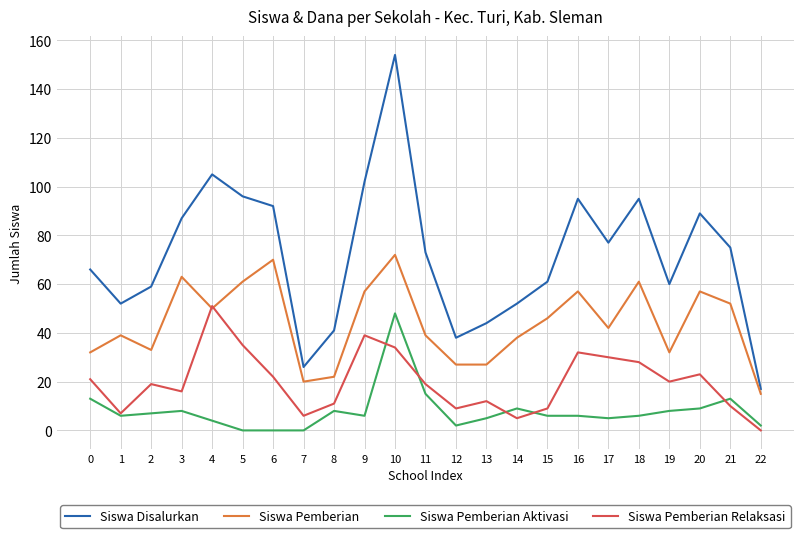

Is the value of Siswa Pemberian Aktivasi at 0 greater than the value of Siswa Pemberian Relaksasi at 4?

No